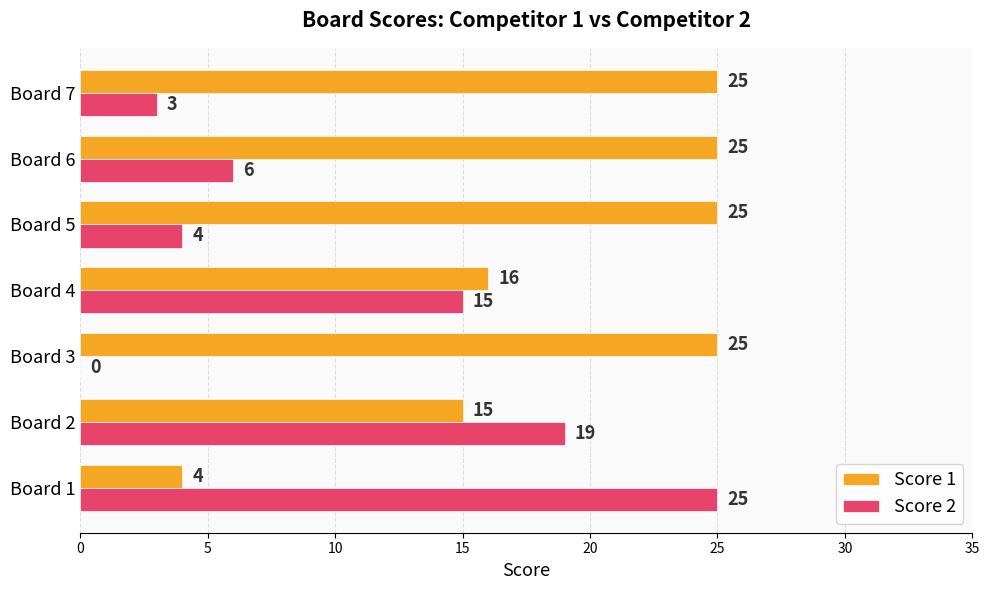

The Score 2 series shows 0 at Board 3. True or false?

True